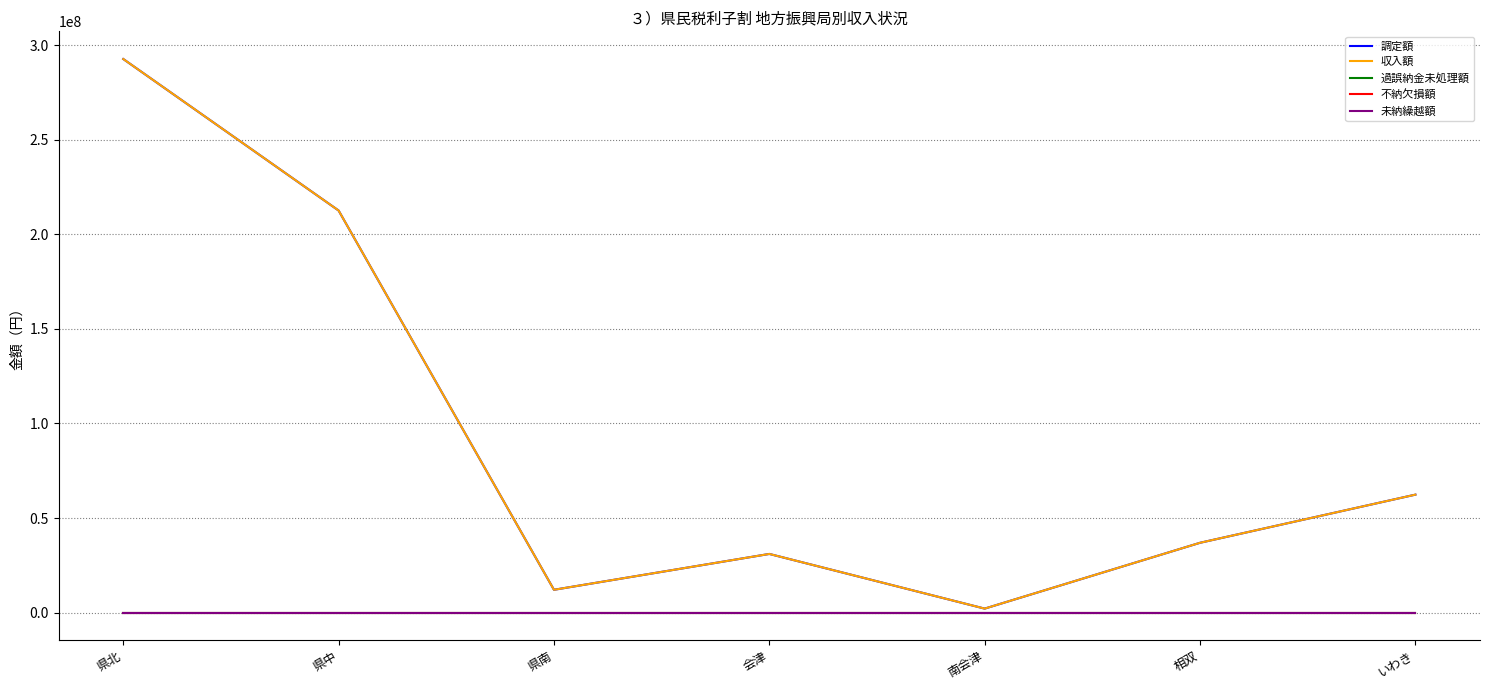

Which has a higher value, 相双 or 県中?

県中